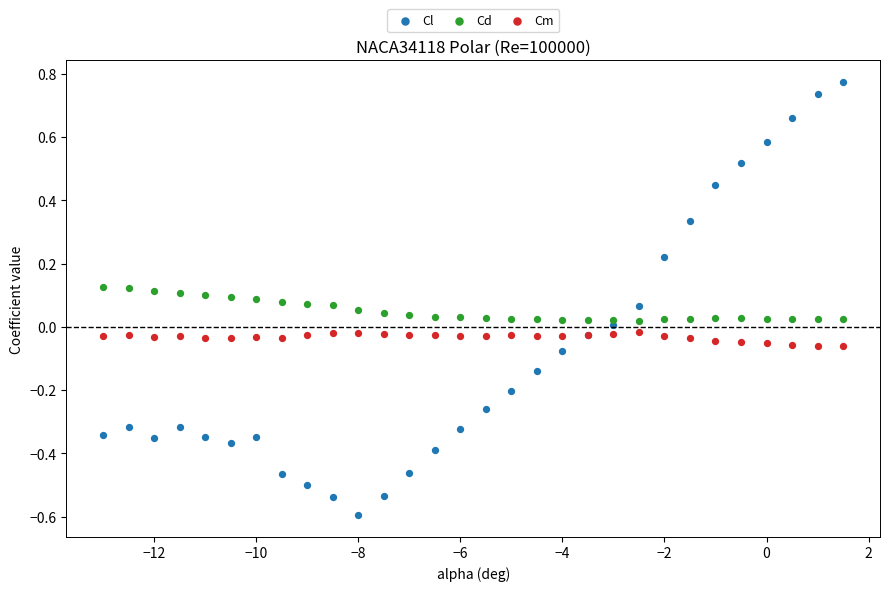

Which series reaches the maximum Y coordinate?

Cl